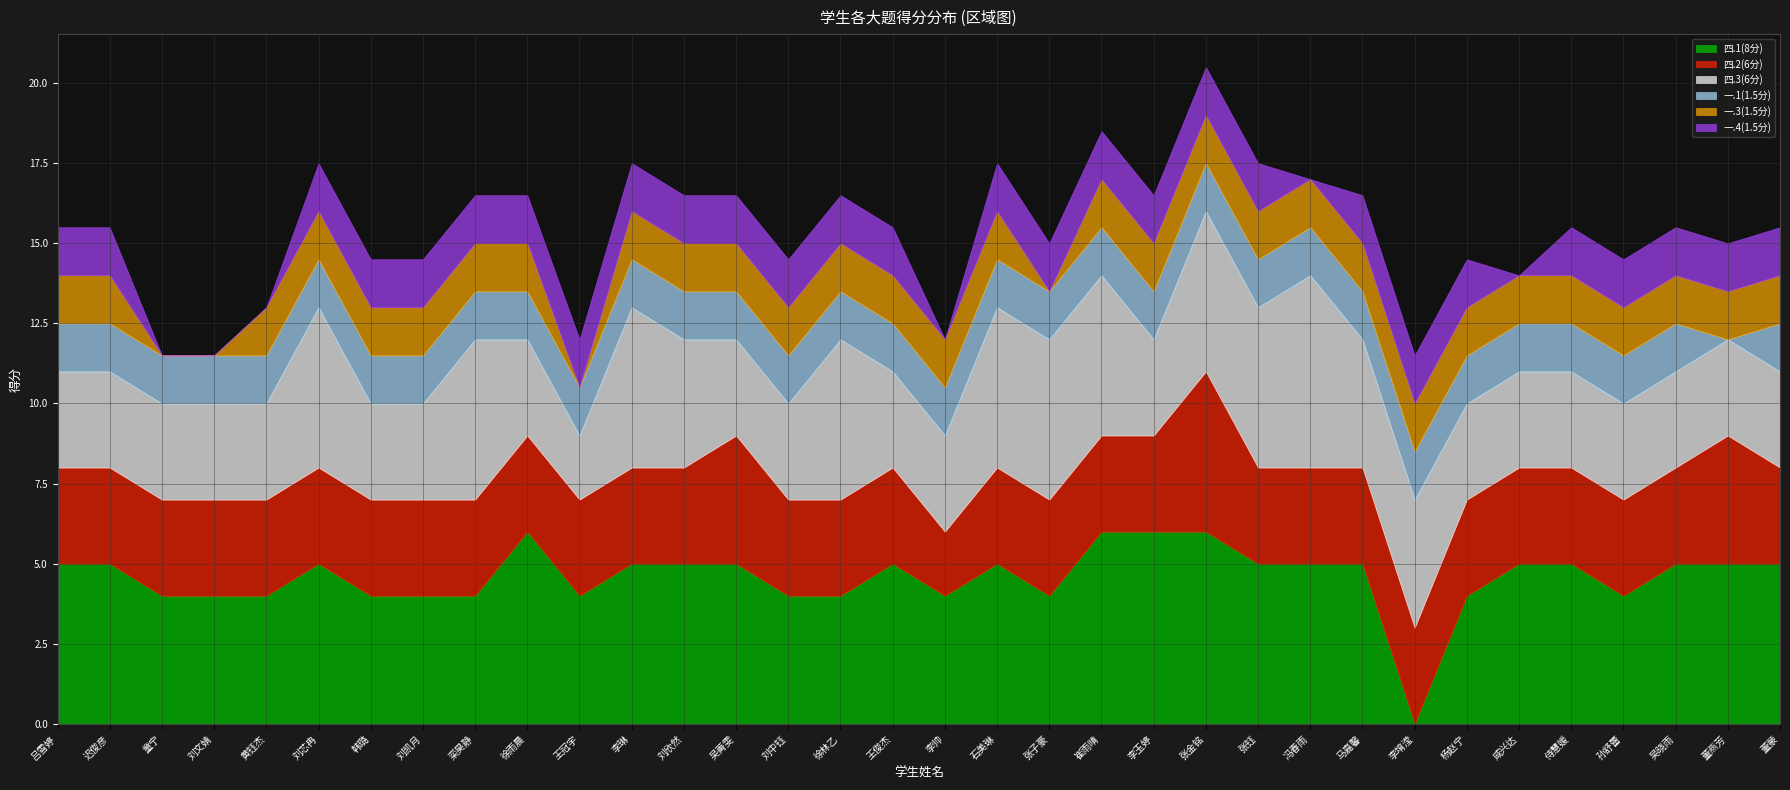

At 马嘉馨, list the series in order from largest to smallest.

四.1(8分), 四.3(6分), 四.2(6分), 一.1(1.5分), 一.3(1.5分), 一.4(1.5分)